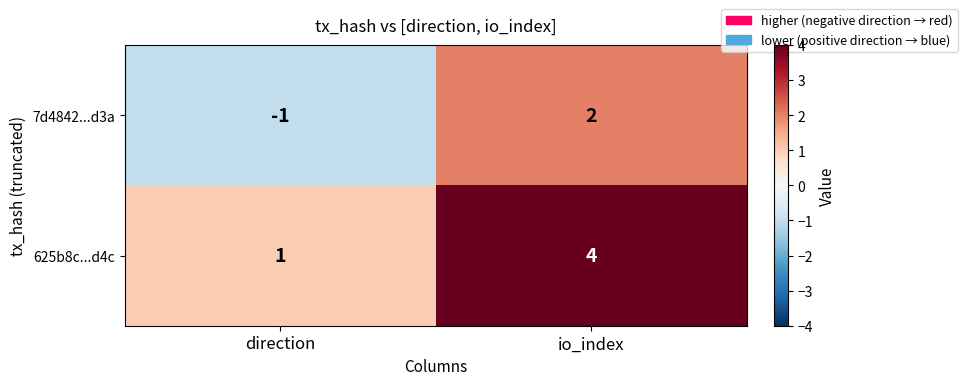

Reading left to right, what are all the values shown in this chart?

7d4842...d3a: direction=-1	io_index=2
625b8c...d4c: direction=1	io_index=4